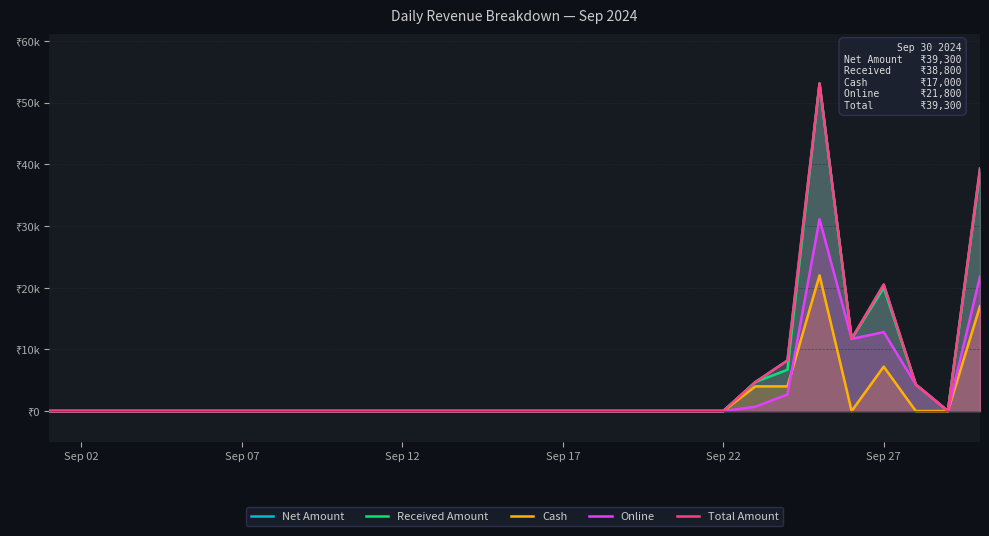

At how many categories does at least one series exceed 41903?

1